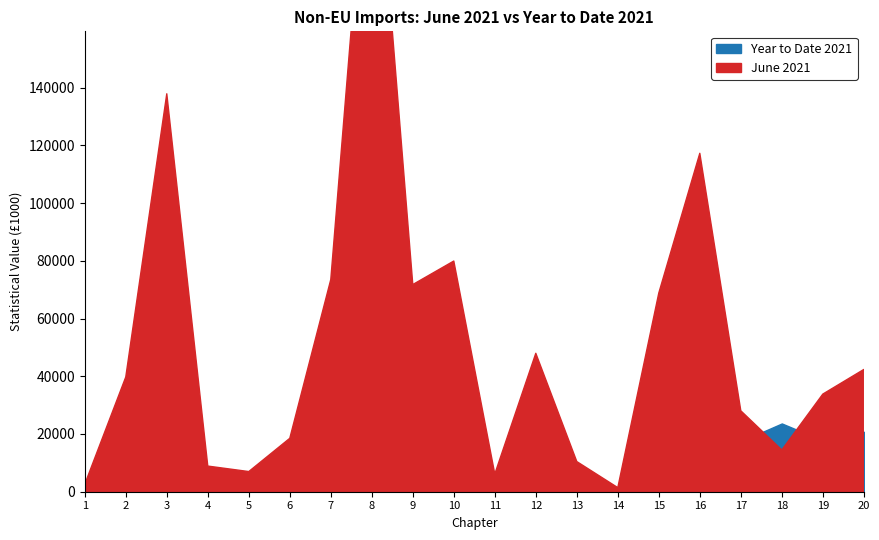

How many lines are shown in the chart?

2